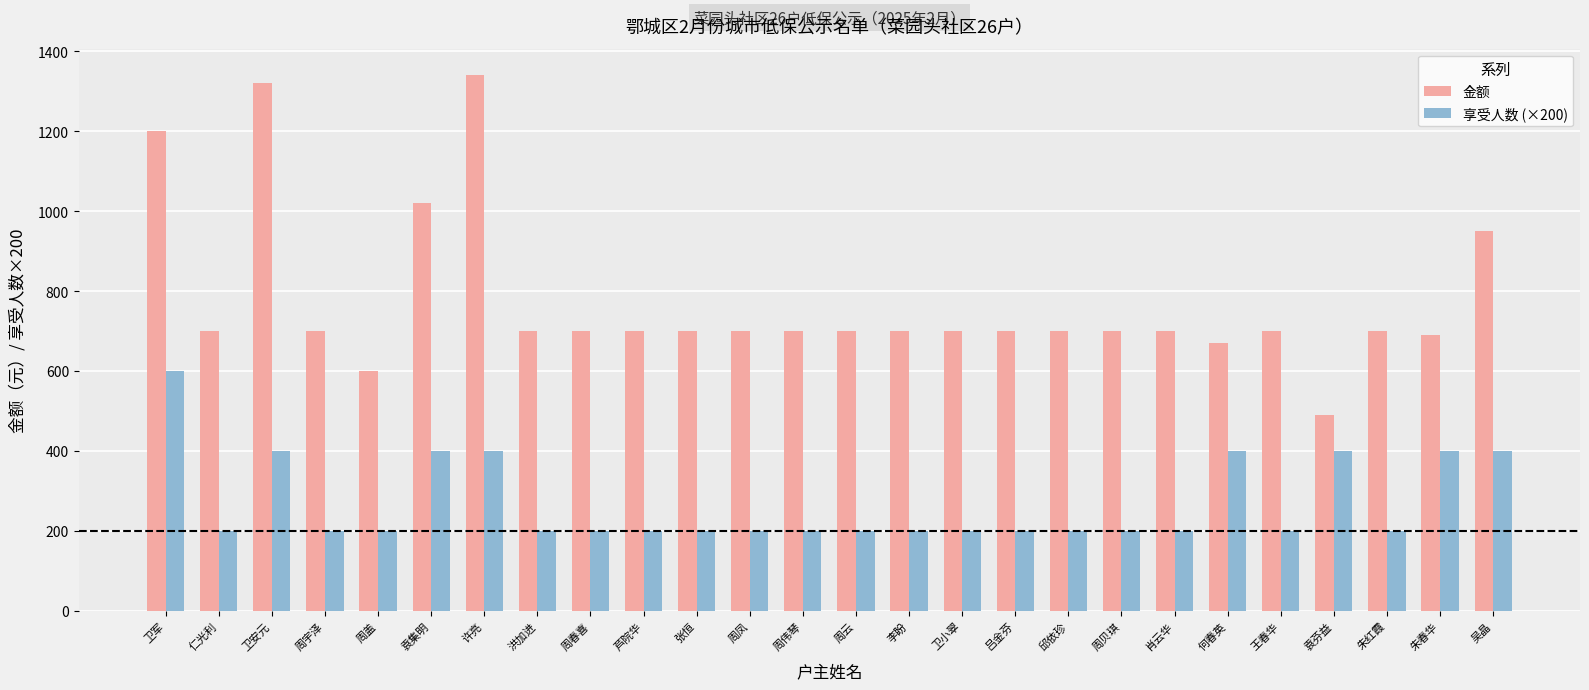

How many bars are there in total?

52